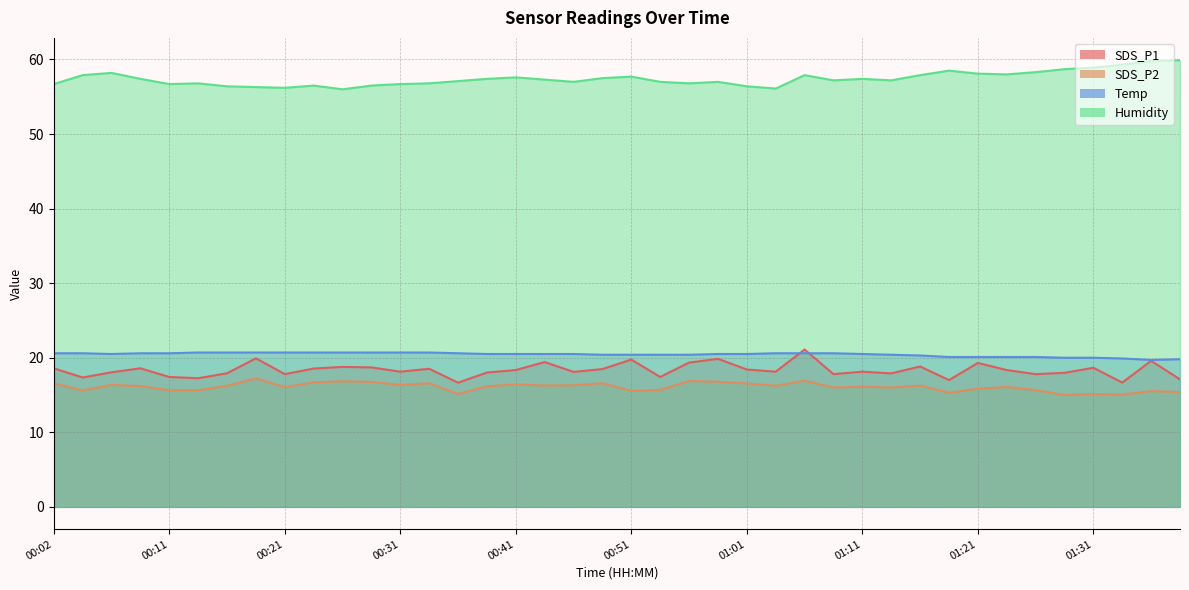

Reading right to left, extract all data points from this chart.

SDS_P1: 01:38=17.1	01:36=19.6	01:33=16.7	01:31=18.6	01:29=18.0	01:26=17.8	01:24=18.4	01:21=19.3	01:18=17.0	01:16=18.8	01:13=17.9	01:11=18.1	01:08=17.8	01:06=21.1	01:03=18.1	01:01=18.4	00:58=19.9	00:56=19.4	00:53=17.4	00:51=19.8	00:48=18.5	00:46=18.1	00:43=19.4	00:41=18.4	00:38=18.0	00:36=16.6	00:33=18.5	00:31=18.1	00:29=18.7	00:26=18.8	00:24=18.6	00:21=17.8	00:19=19.9	00:16=17.9	00:14=17.2	00:11=17.4	00:09=18.6	00:07=18.1	00:04=17.4	00:02=18.6
SDS_P2: 01:38=15.4	01:36=15.5	01:33=15.1	01:31=15.1	01:29=15.0	01:26=15.7	01:24=16.1	01:21=15.8	01:18=15.3	01:16=16.3	01:13=16.0	01:11=16.1	01:08=16.0	01:06=16.9	01:03=16.2	01:01=16.6	00:58=16.8	00:56=16.9	00:53=15.7	00:51=15.6	00:48=16.6	00:46=16.3	00:43=16.3	00:41=16.4	00:38=16.2	00:36=15.1	00:33=16.6	00:31=16.4	00:29=16.8	00:26=16.9	00:24=16.7	00:21=16.1	00:19=17.2	00:16=16.2	00:14=15.6	00:11=15.6	00:09=16.2	00:07=16.4	00:04=15.6	00:02=16.6
Temp: 01:38=19.8	01:36=19.7	01:33=19.9	01:31=20.0	01:29=20.0	01:26=20.1	01:24=20.1	01:21=20.1	01:18=20.1	01:16=20.3	01:13=20.4	01:11=20.5	01:08=20.6	01:06=20.6	01:03=20.6	01:01=20.5	00:58=20.5	00:56=20.4	00:53=20.4	00:51=20.4	00:48=20.4	00:46=20.5	00:43=20.5	00:41=20.5	00:38=20.5	00:36=20.6	00:33=20.7	00:31=20.7	00:29=20.7	00:26=20.7	00:24=20.7	00:21=20.7	00:19=20.7	00:16=20.7	00:14=20.7	00:11=20.6	00:09=20.6	00:07=20.5	00:04=20.6	00:02=20.6
Humidity: 01:38=59.9	01:36=59.8	01:33=59.3	01:31=58.9	01:29=58.7	01:26=58.3	01:24=58.0	01:21=58.1	01:18=58.5	01:16=57.9	01:13=57.2	01:11=57.4	01:08=57.2	01:06=57.9	01:03=56.1	01:01=56.4	00:58=57.0	00:56=56.8	00:53=57.0	00:51=57.7	00:48=57.5	00:46=57.0	00:43=57.3	00:41=57.6	00:38=57.4	00:36=57.1	00:33=56.8	00:31=56.7	00:29=56.5	00:26=56.0	00:24=56.5	00:21=56.2	00:19=56.3	00:16=56.4	00:14=56.8	00:11=56.7	00:09=57.4	00:07=58.2	00:04=57.9	00:02=56.7